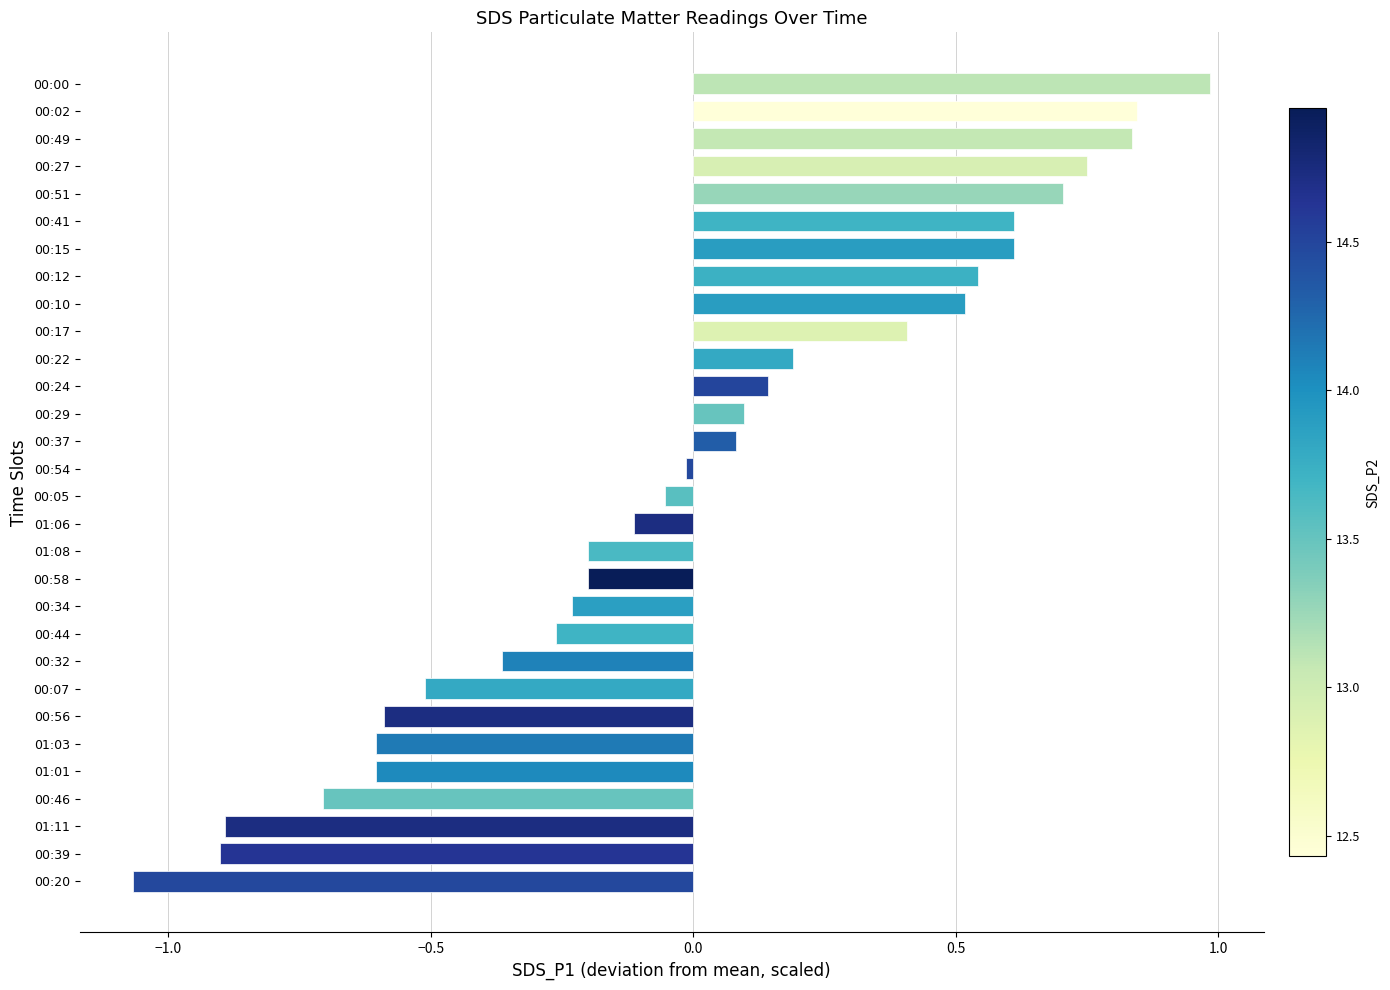

At which category does the chart reach its minimum across all series?

00:20